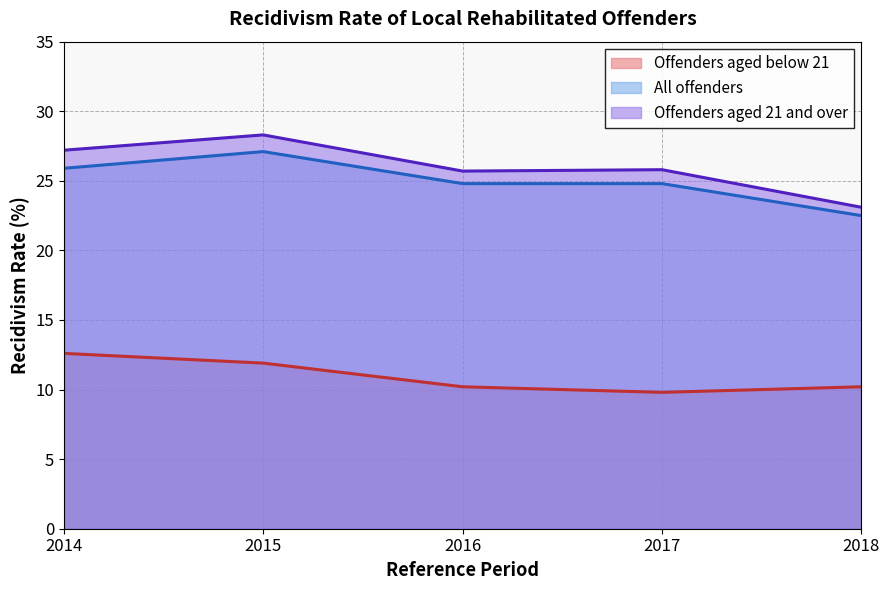

Reading right to left, extract all data points from this chart.

Offenders aged below 21: 10.2	9.8	10.2	11.9	12.6
All offenders: 22.5	24.8	24.8	27.1	25.9
Offenders aged 21 and over: 23.1	25.8	25.7	28.3	27.2